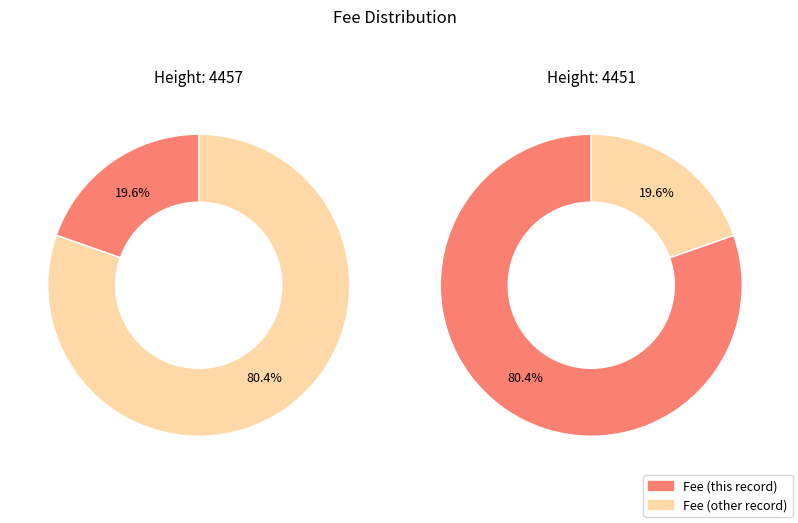

What percentage is the 4457 slice, to the nearest percent?

20%